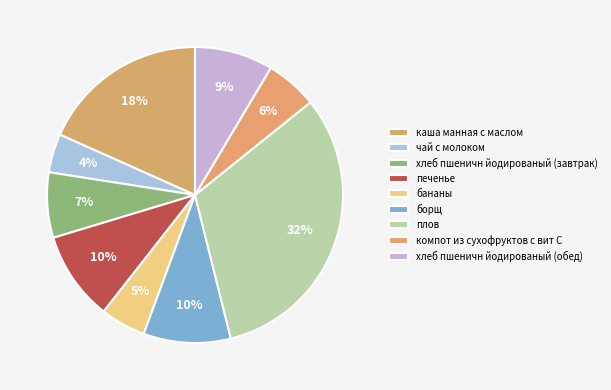

To the nearest percent, what percentage of the pie is чай с молоком?

4%